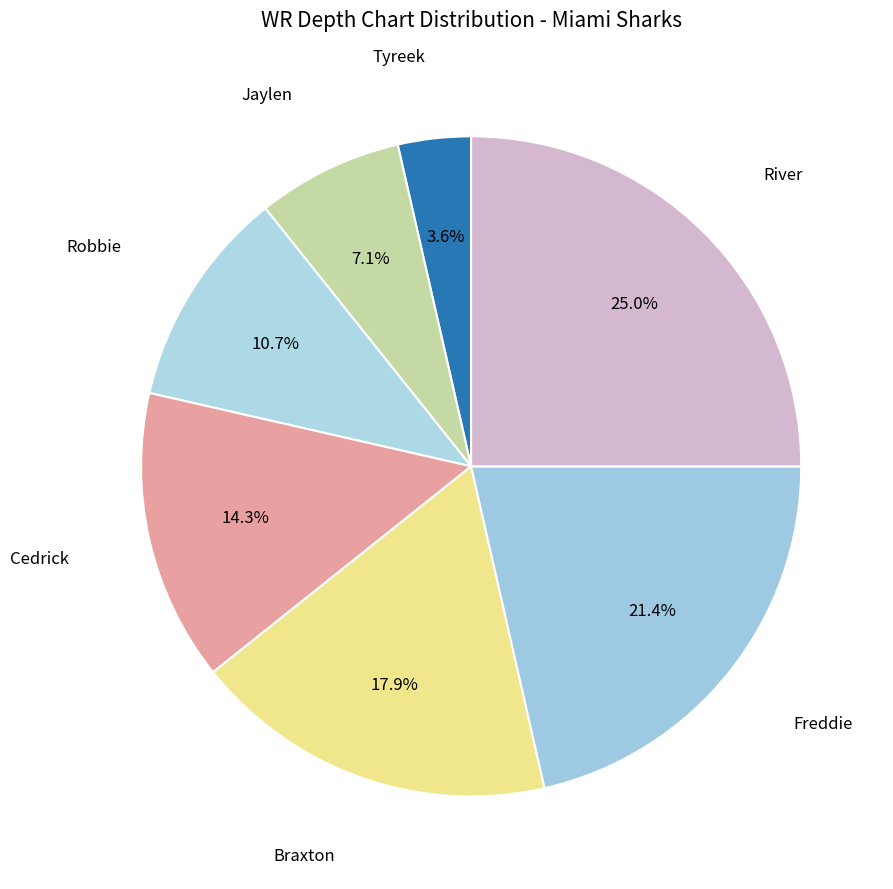

To the nearest percent, what is the average slice percentage?

14%